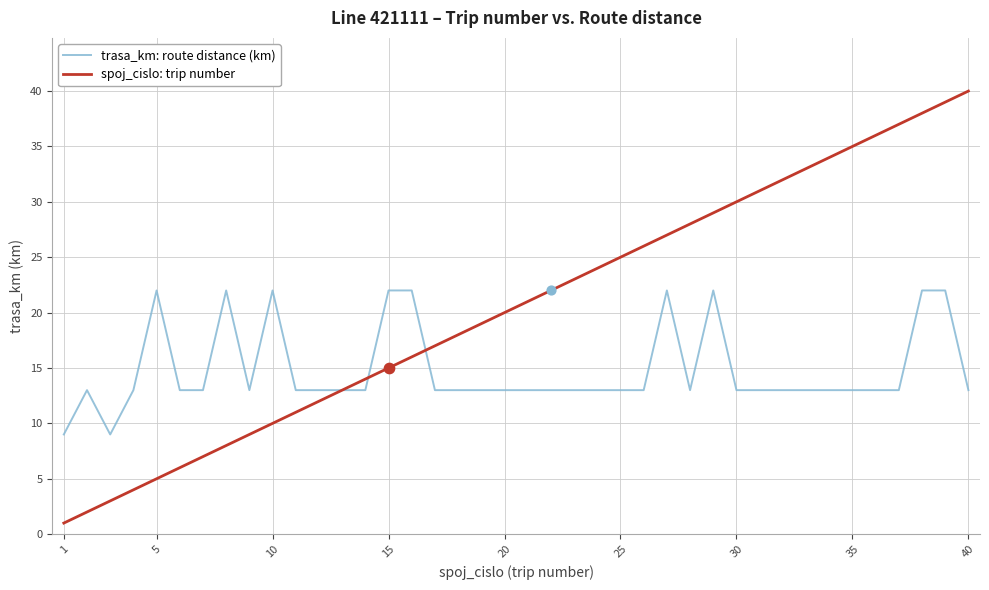

Which series has the largest range (max minus min)?

spoj_cislo: trip number